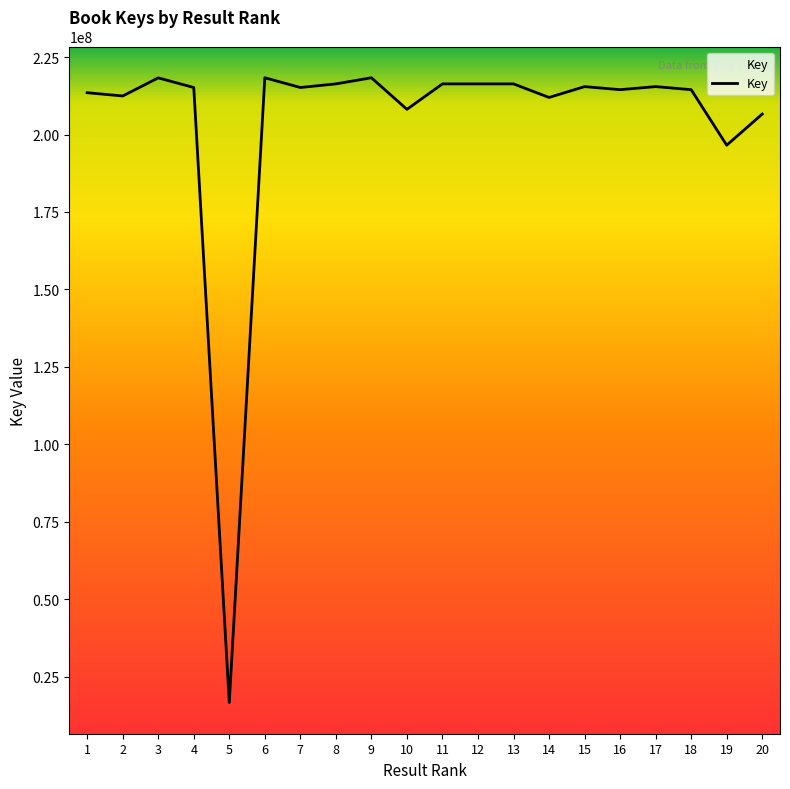

What is the smallest value displayed?

16621485